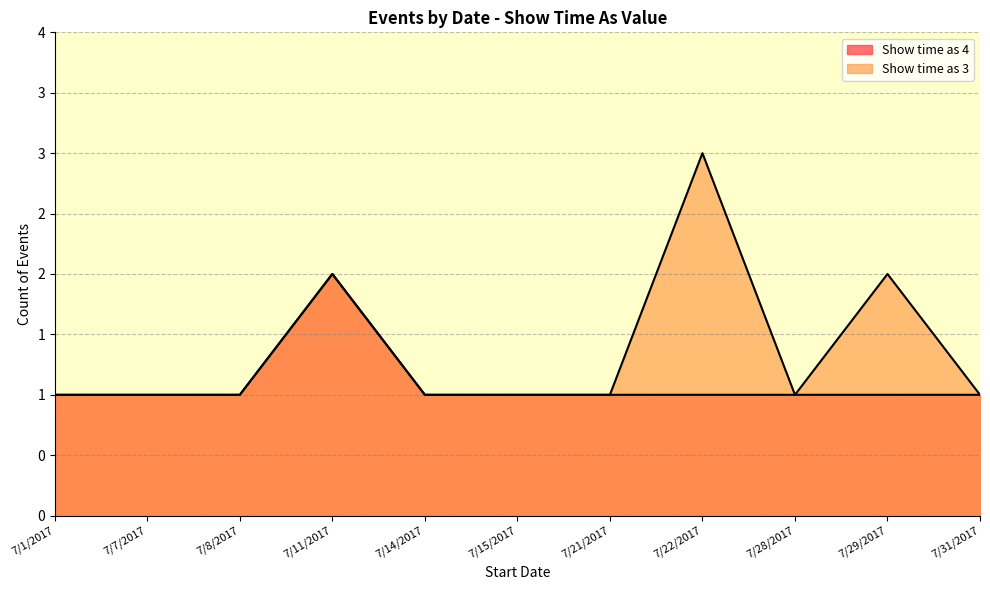

True or false: Show time as 3 (All day) and Show time as 4 (Timed) cross at least once.

False